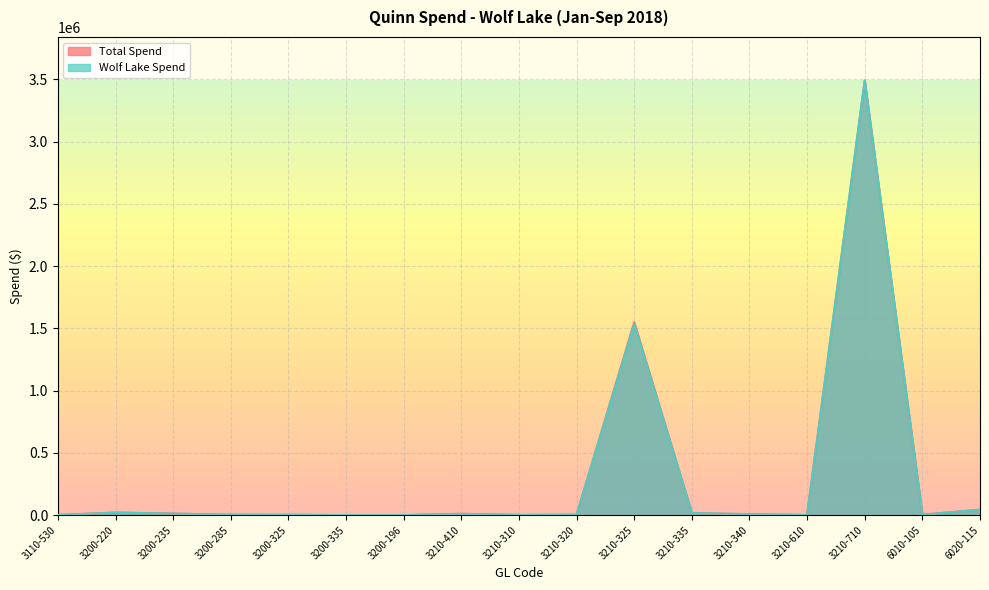

Which category has the highest value across all series?

3210-710